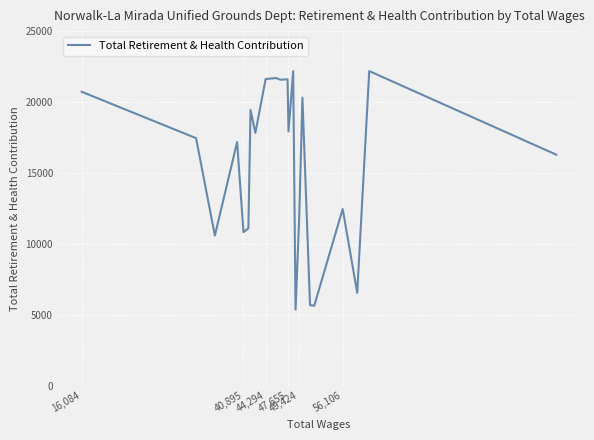

Does the chart display data point markers on the line(s)?

No